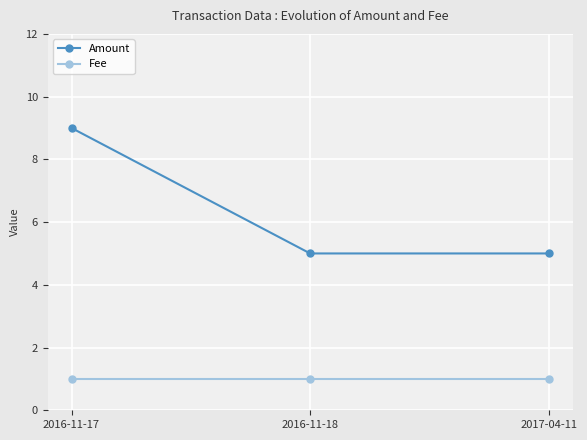

What is the sum of all Amount values?

19